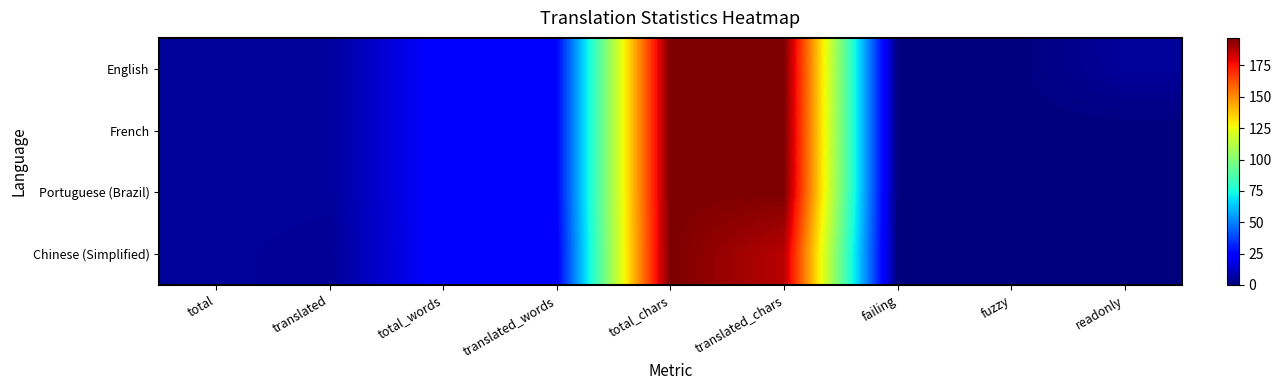

Rank the series by their maximum value, from lowest to highest.

English, French, Portuguese (Brazil), Chinese (Simplified)